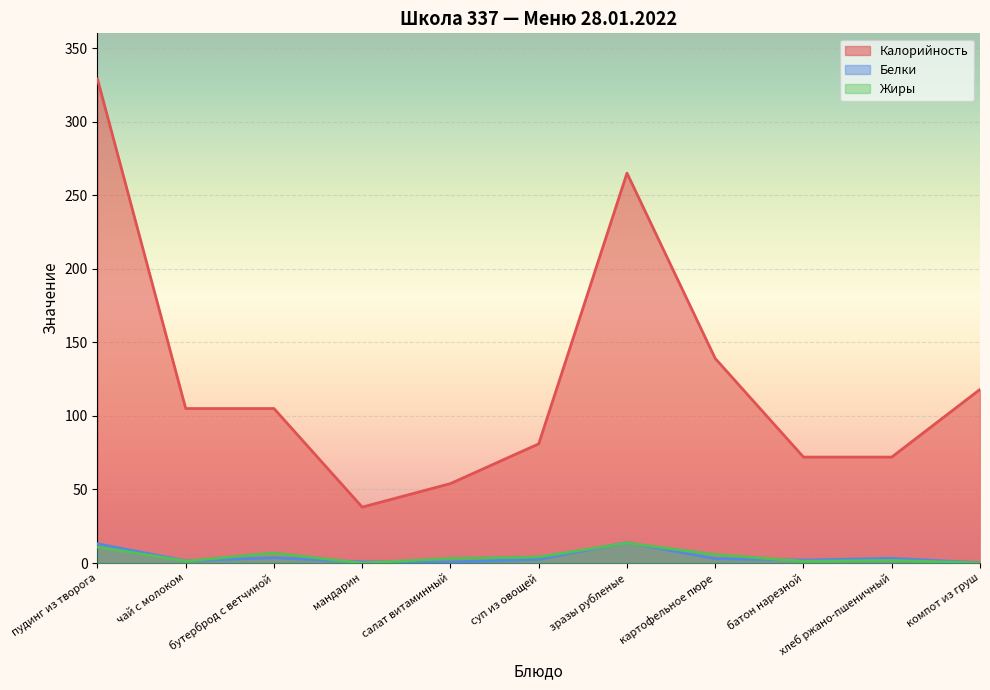

Rank the series by their maximum value, from highest to lowest.

Калорийность, Белки, Жиры